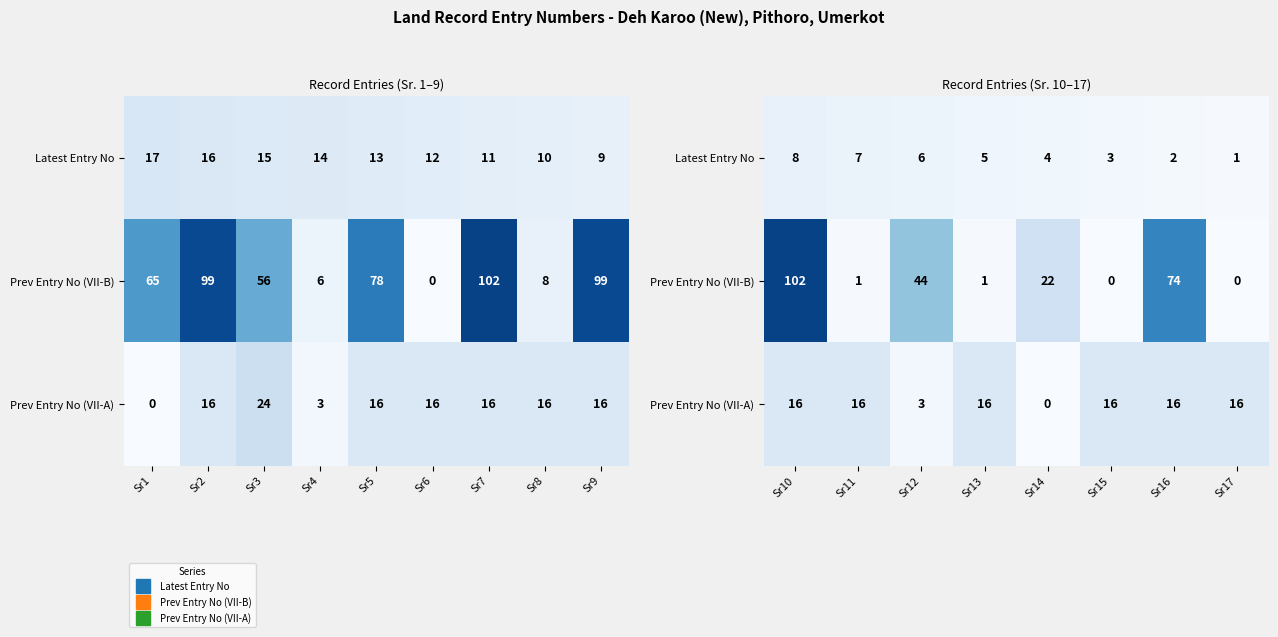

What is the difference between the second highest and second lowest values in the Prev Entry No (VII-A) series?

13